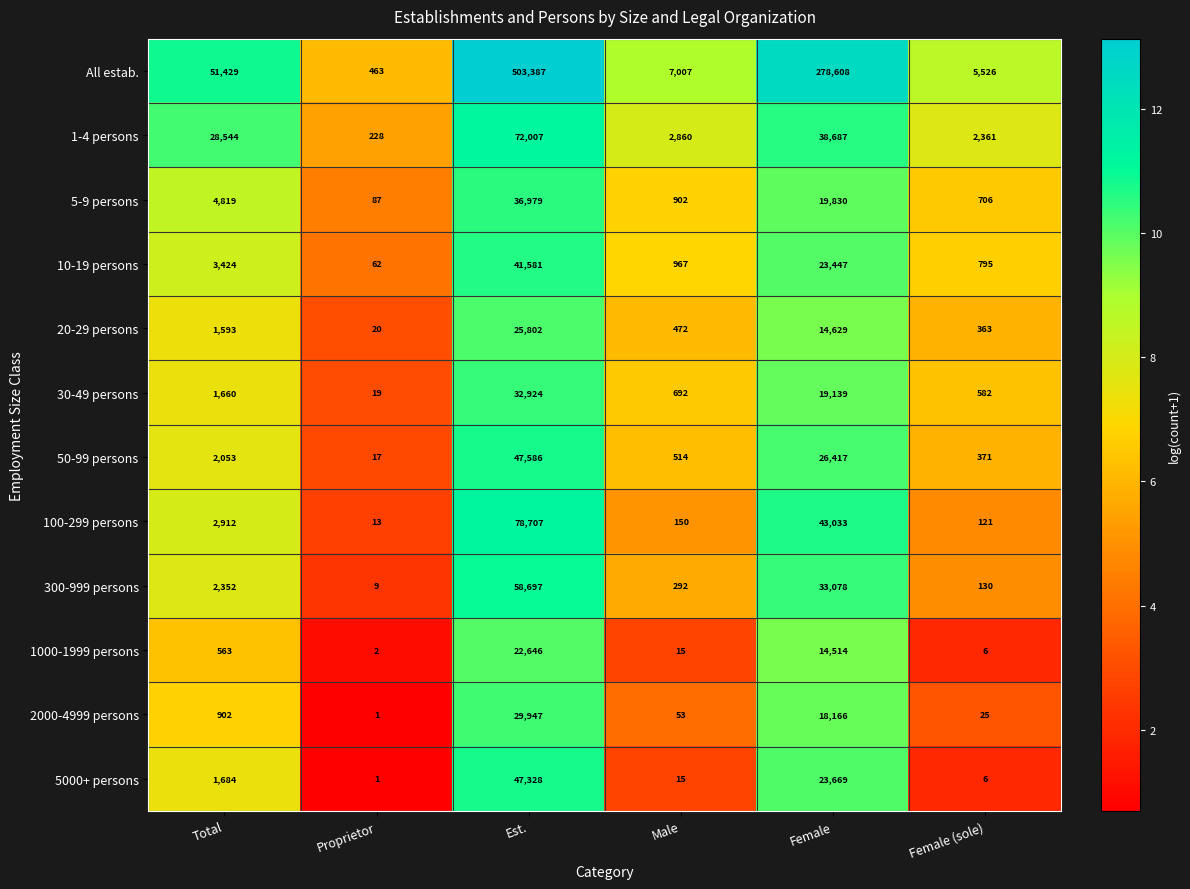

Which series changed the most between Total and Proprietor?

All estab.